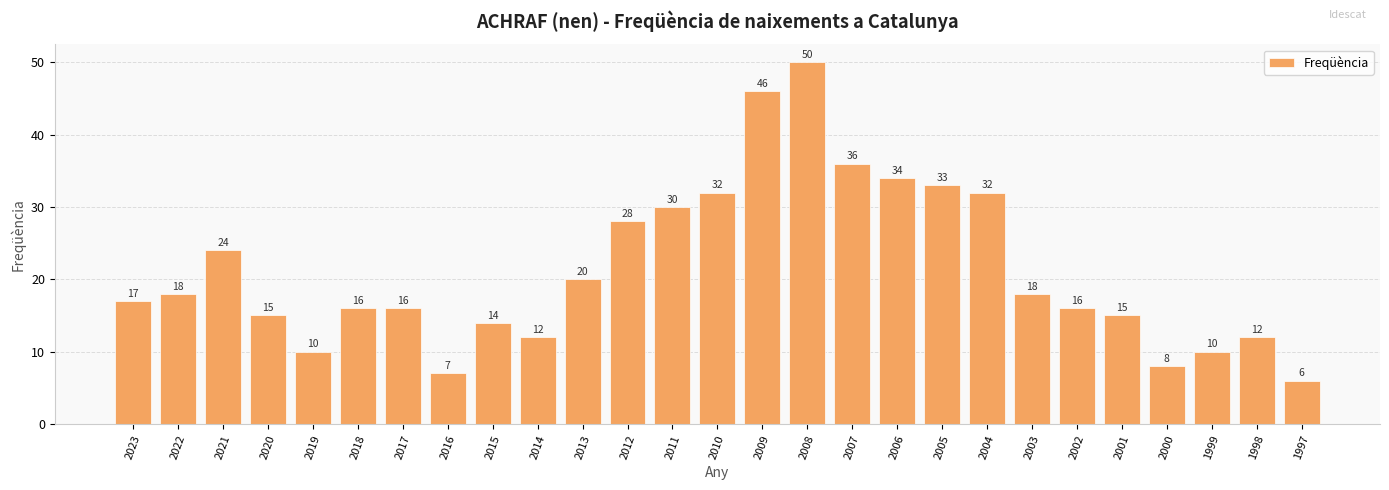

What is the average value?

21